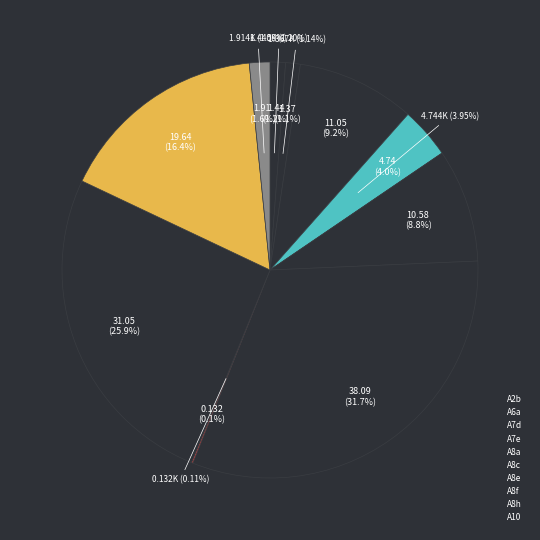

Combined, do A2b and A6a account for over 50%?

No